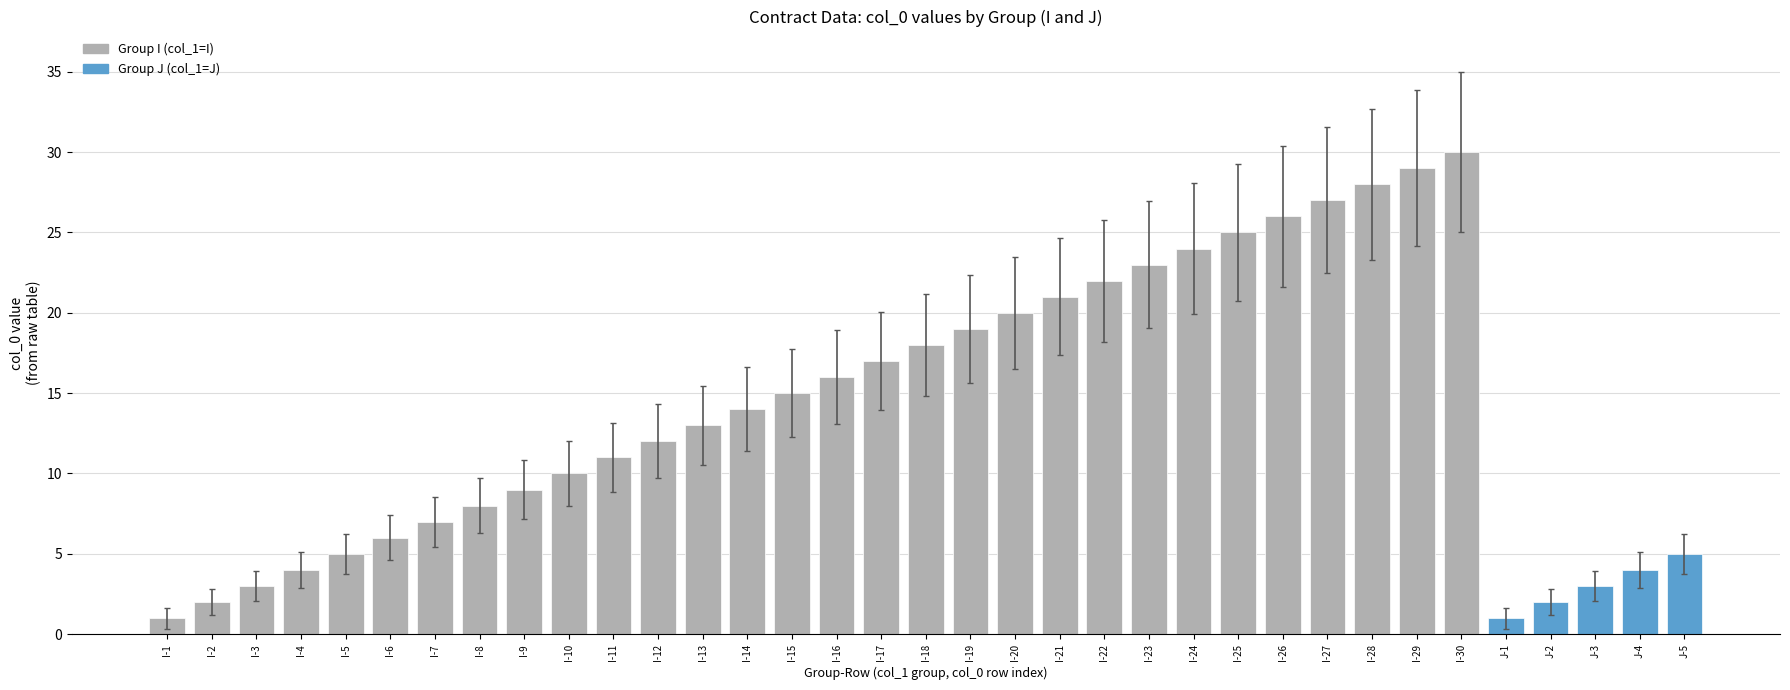

What is the sum of the values at I-2 and J-2?

4